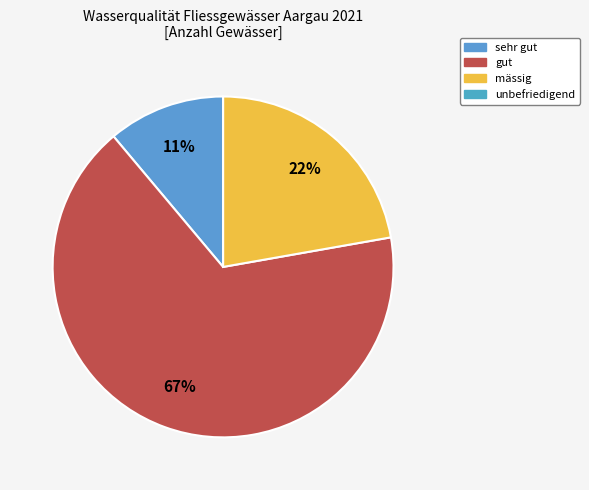

What is the total percentage of gut and sehr gut?

77.8%